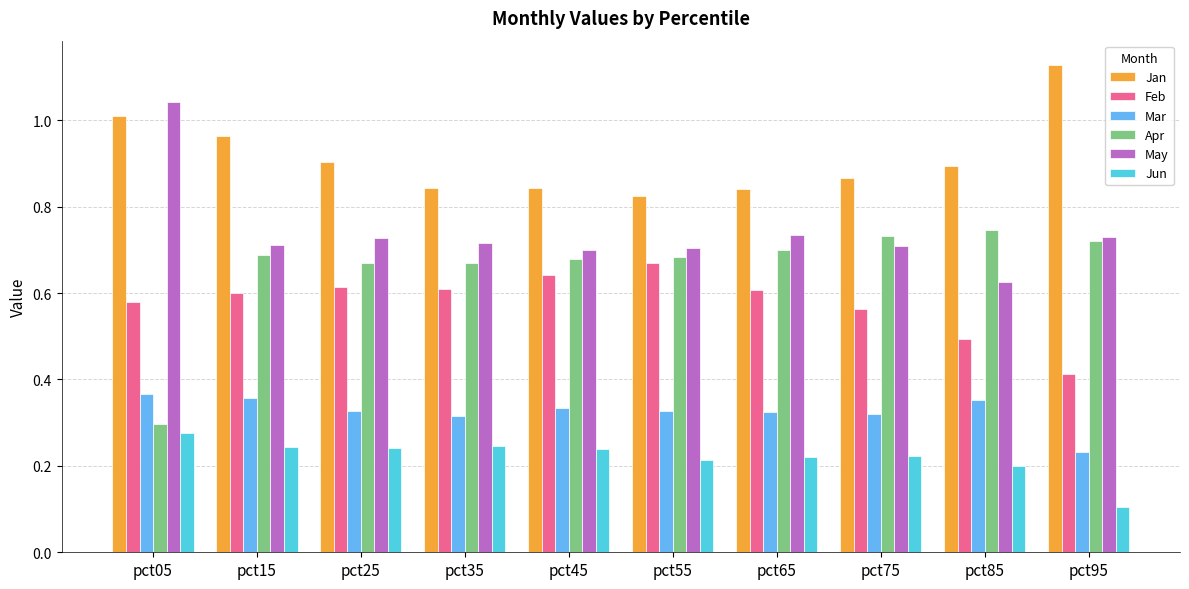

Rank the series at pct35 from highest to lowest value.

Jan, May, Apr, Feb, Mar, Jun